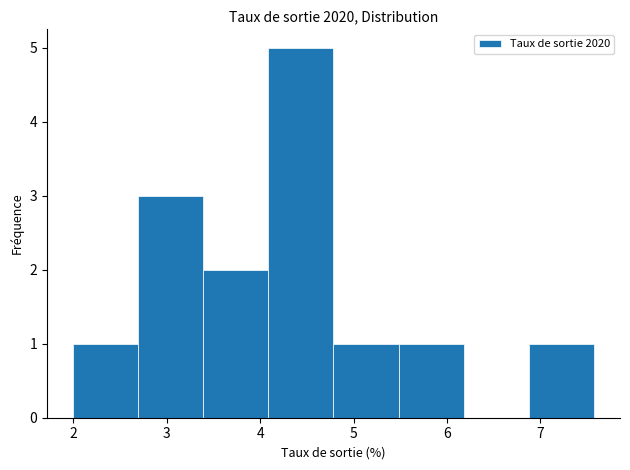

Reading left to right, transcribe this chart: for each bar, give the range it covers on the x-axis and its height. Neither the bar edges nor the heights are printed on the chart, so give them approximately, as read against the axes.

2.0 to 2.7: 1
2.7 to 3.4: 3
3.4 to 4.1: 2
4.1 to 4.8: 5
4.8 to 5.5: 1
5.5 to 6.2: 1
6.2 to 6.9: 0
6.9 to 7.6: 1